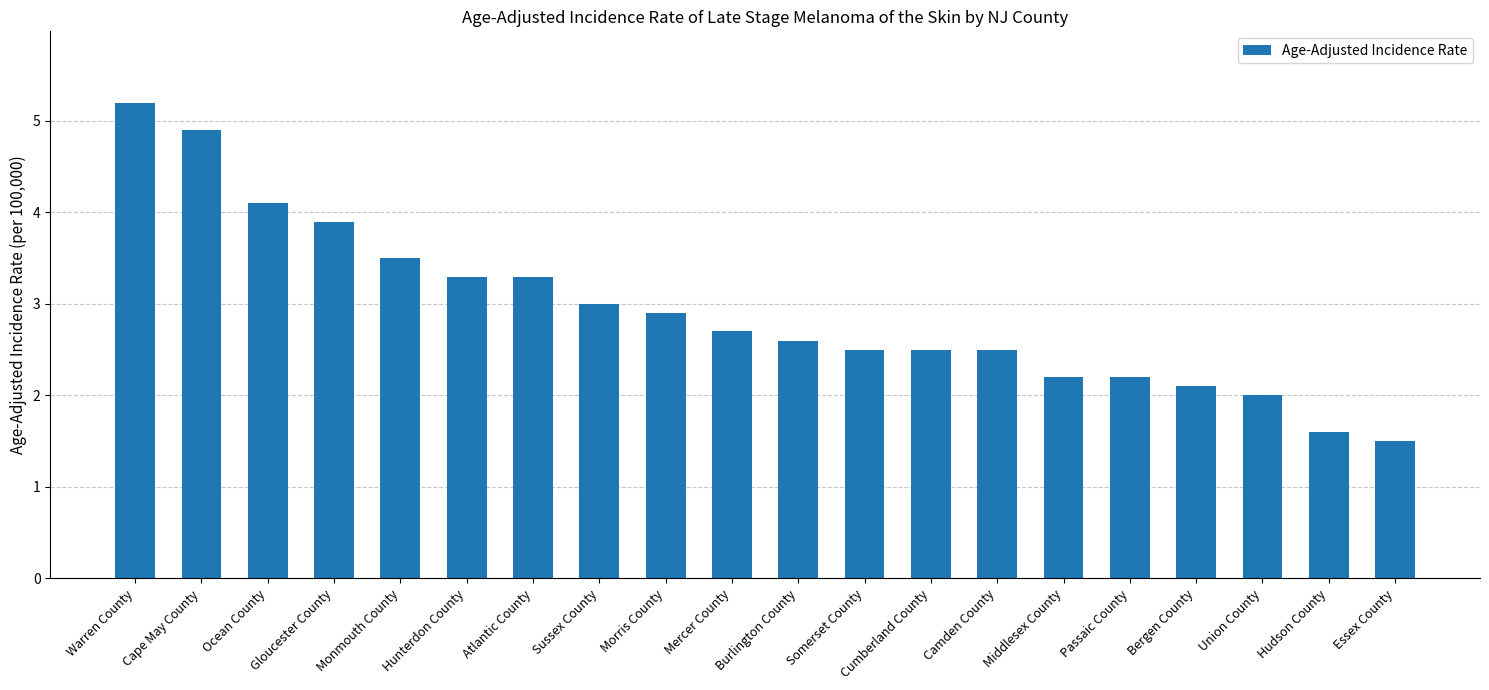

Which category has the highest value across all series?

Warren County